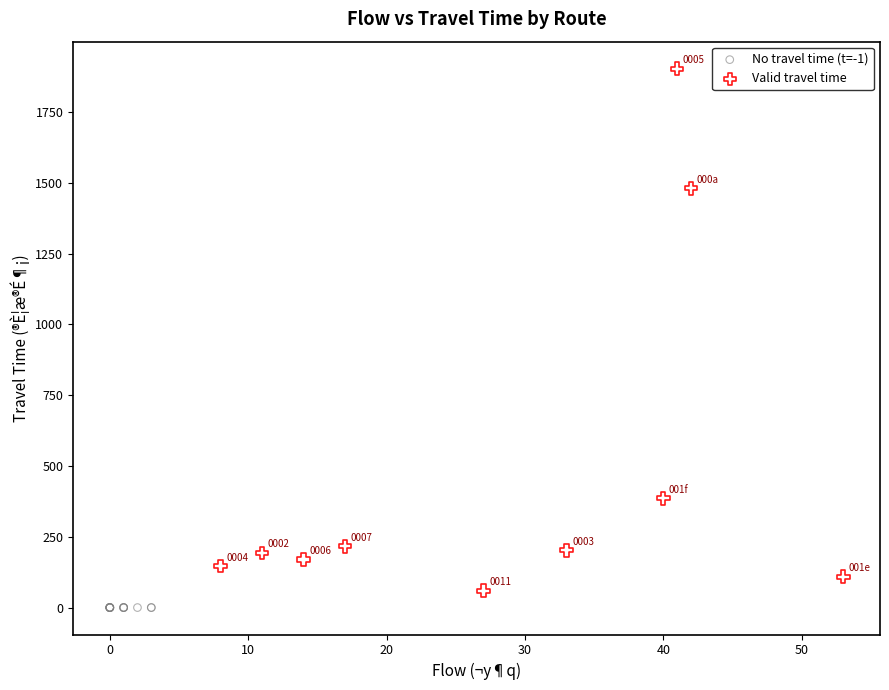

Which series reaches the maximum Y coordinate?

Valid travel time